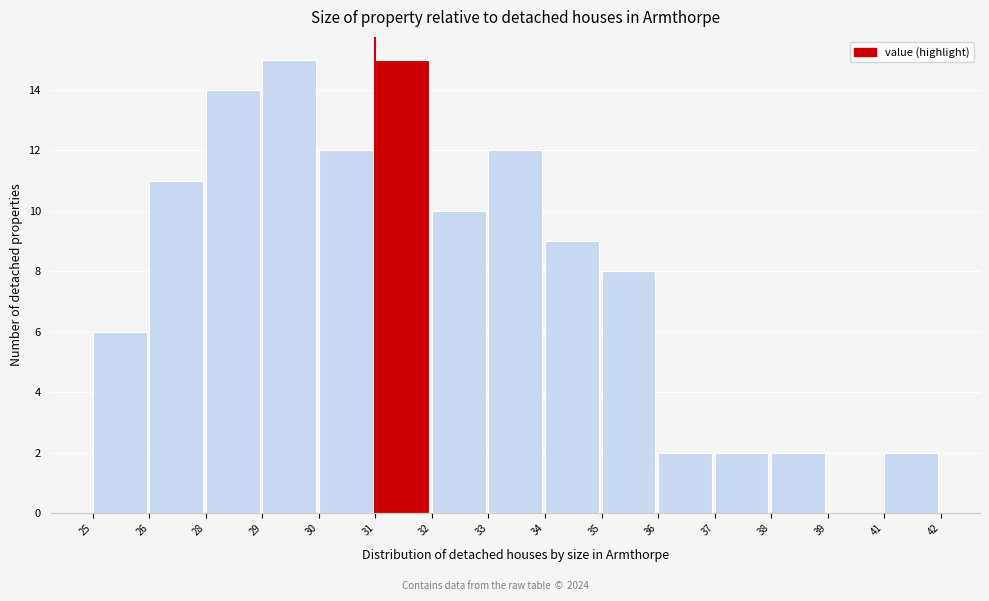

Reading right to left, what are all the values shown in this chart?

41=2	39=0	38=2	37=2	36=2	35=8	34=9	33=12	32=10	31=15	30=12	29=15	28=14	26=11	25=6